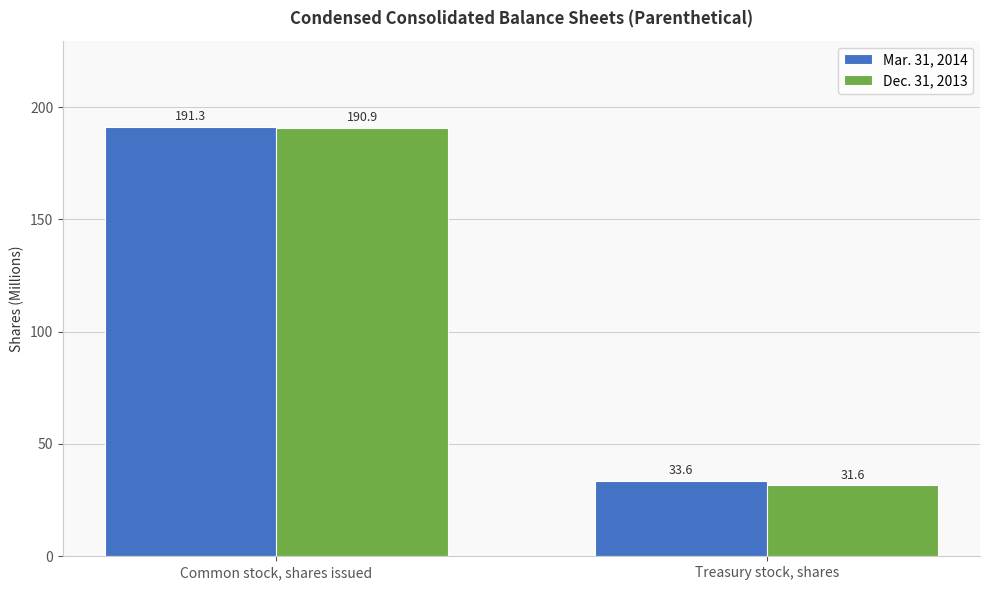

What is the spread (max minus min) of values at Common stock, shares issued?

0.4